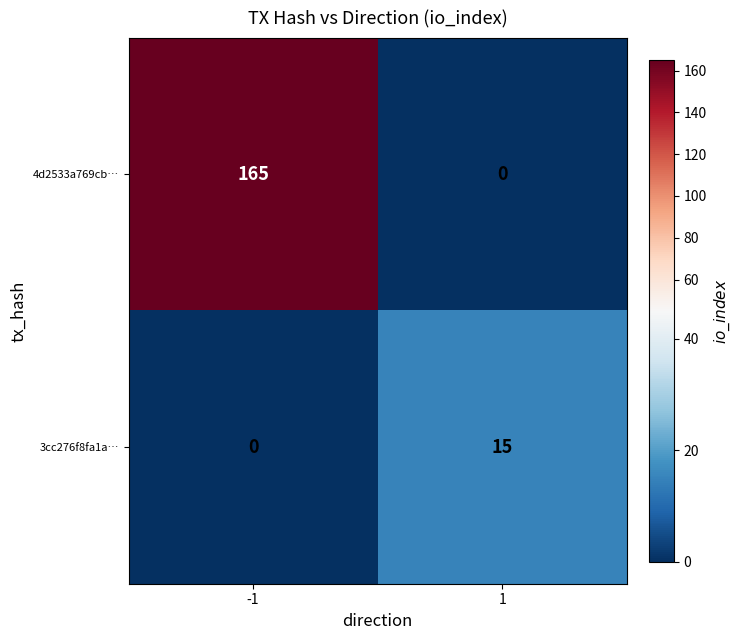

What is the greatest value displayed?

165